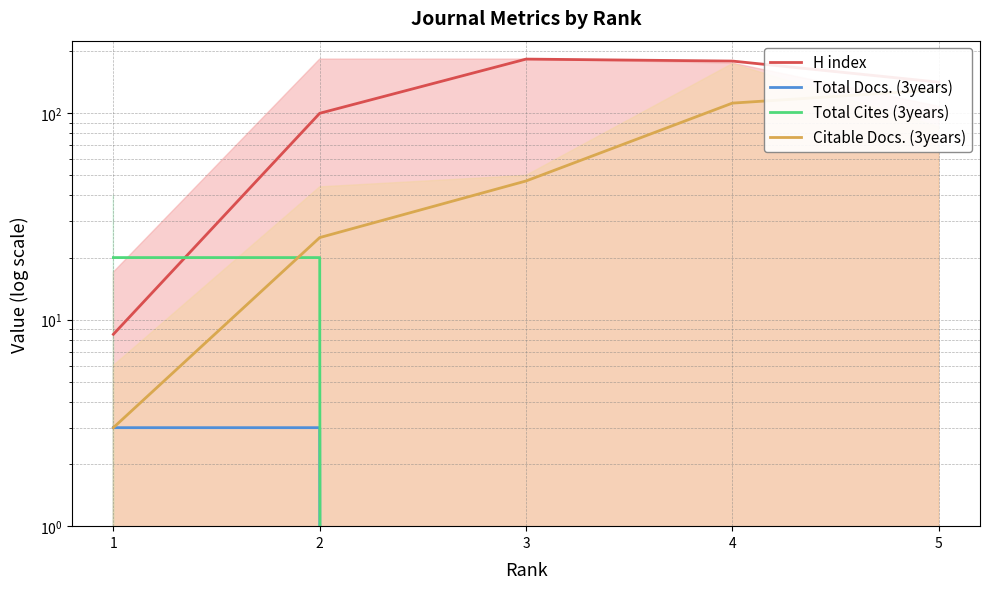

What is the value of the Citable Docs. (3years) point at the 4th from the left?

112.0